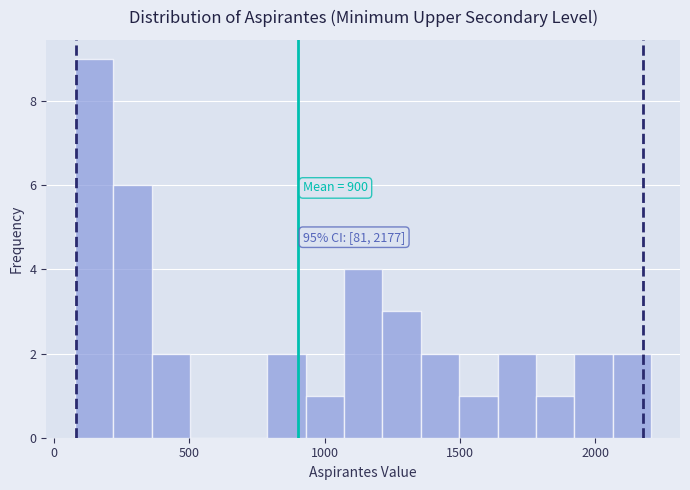

Around what value on the x-axis is the tallest bar? Give the approximate position of its centre, as read against the axis.

150